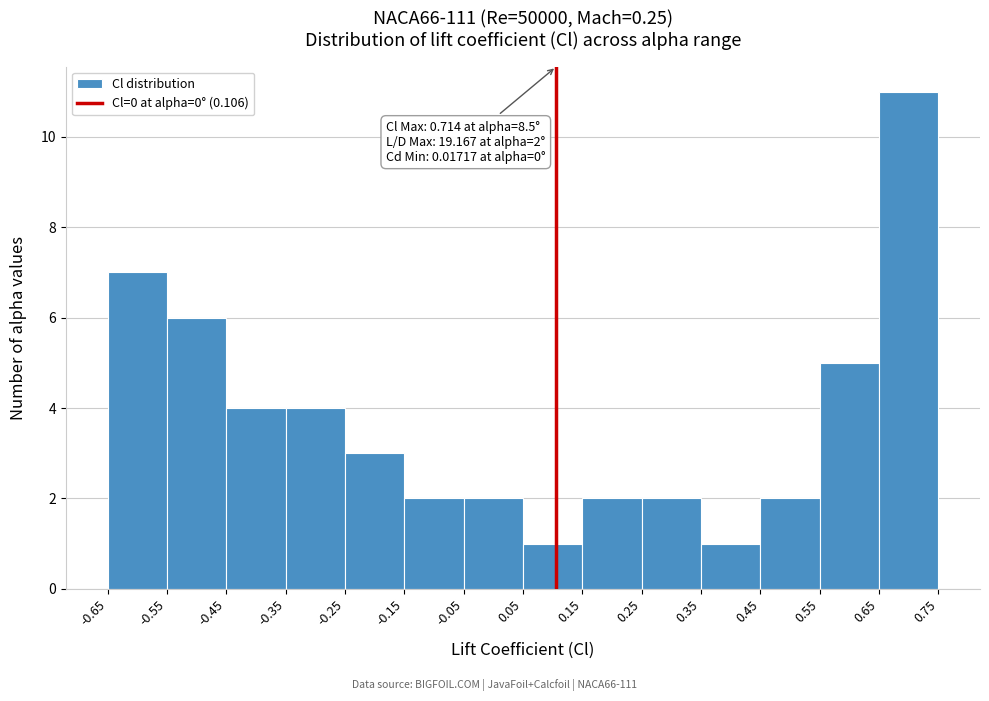

Over which range of the x-axis is the bar tallest?

0.65 to 0.75